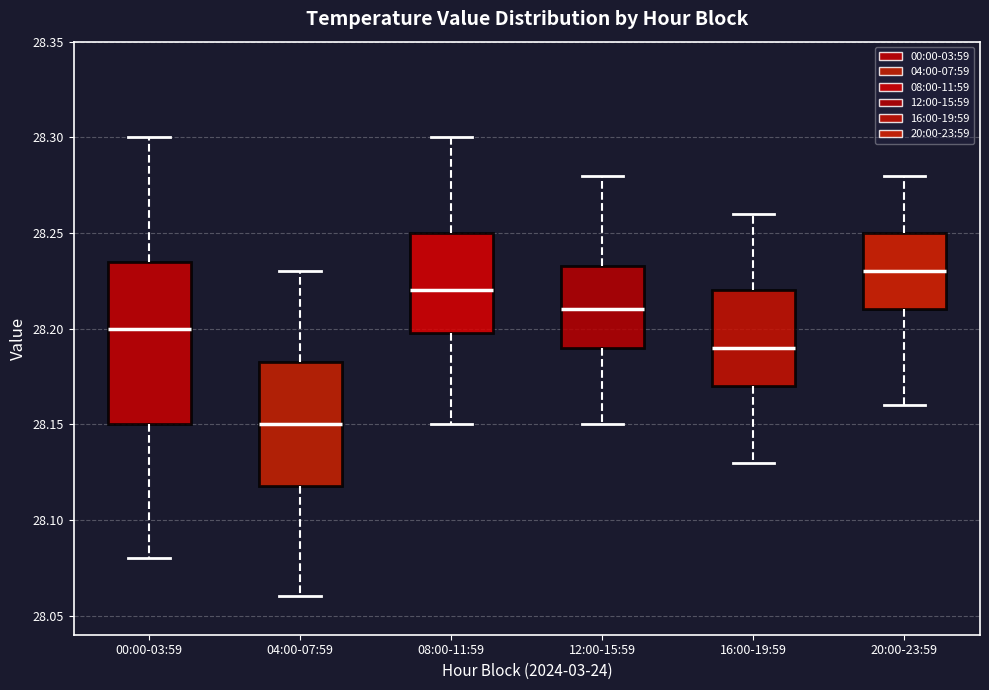

Reading left to right, transcribe this box plot: for each box, give where its median line is, the range the box spans, and where its two whiskers end, as read against the y-axis. The values are not printed on the chart, so give them approximately, as read against the axis.

00:00-03:59: median 28.200, box 28.150 to 28.235, whiskers 28.080 to 28.300
04:00-07:59: median 28.150, box 28.120 to 28.185, whiskers 28.060 to 28.230
08:00-11:59: median 28.220, box 28.200 to 28.250, whiskers 28.150 to 28.300
12:00-15:59: median 28.210, box 28.190 to 28.235, whiskers 28.150 to 28.280
16:00-19:59: median 28.190, box 28.170 to 28.220, whiskers 28.130 to 28.260
20:00-23:59: median 28.230, box 28.210 to 28.250, whiskers 28.160 to 28.280